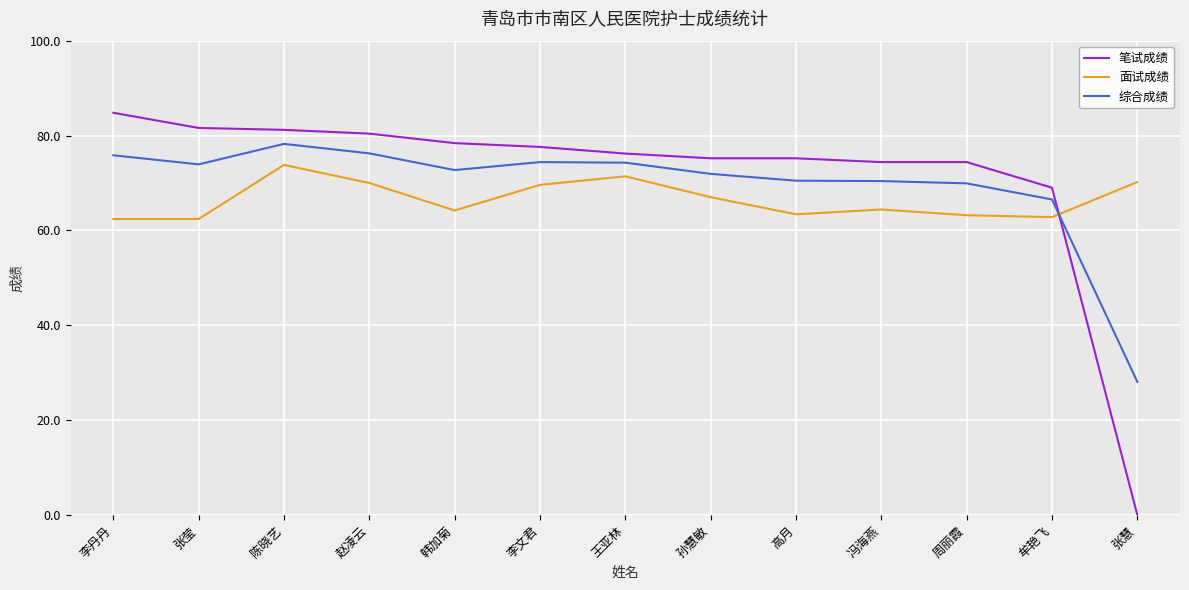

List the series in order of their peak value, highest first.

笔试成绩, 综合成绩, 面试成绩